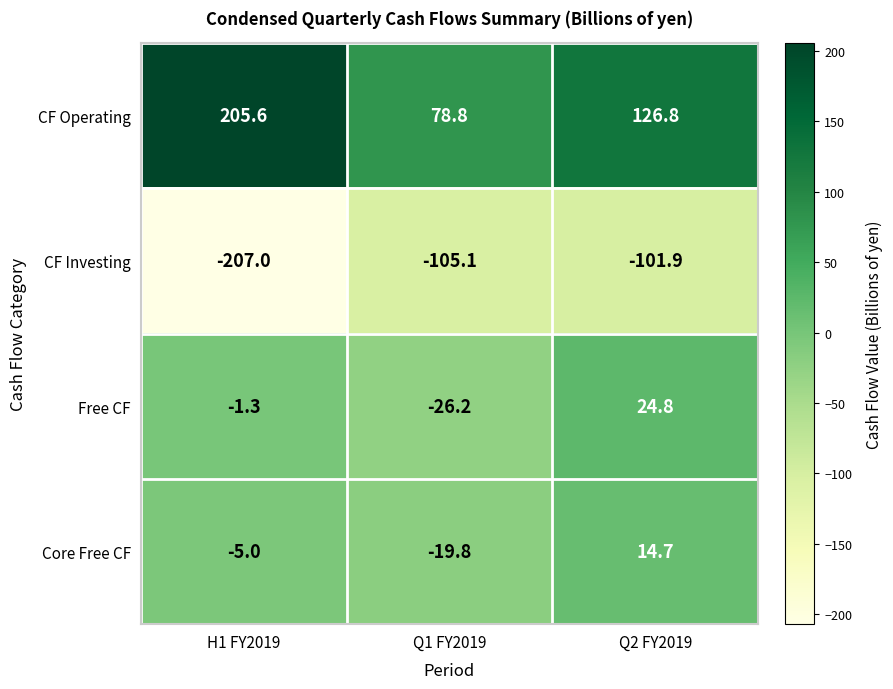

Count the number of categories in the chart.

3